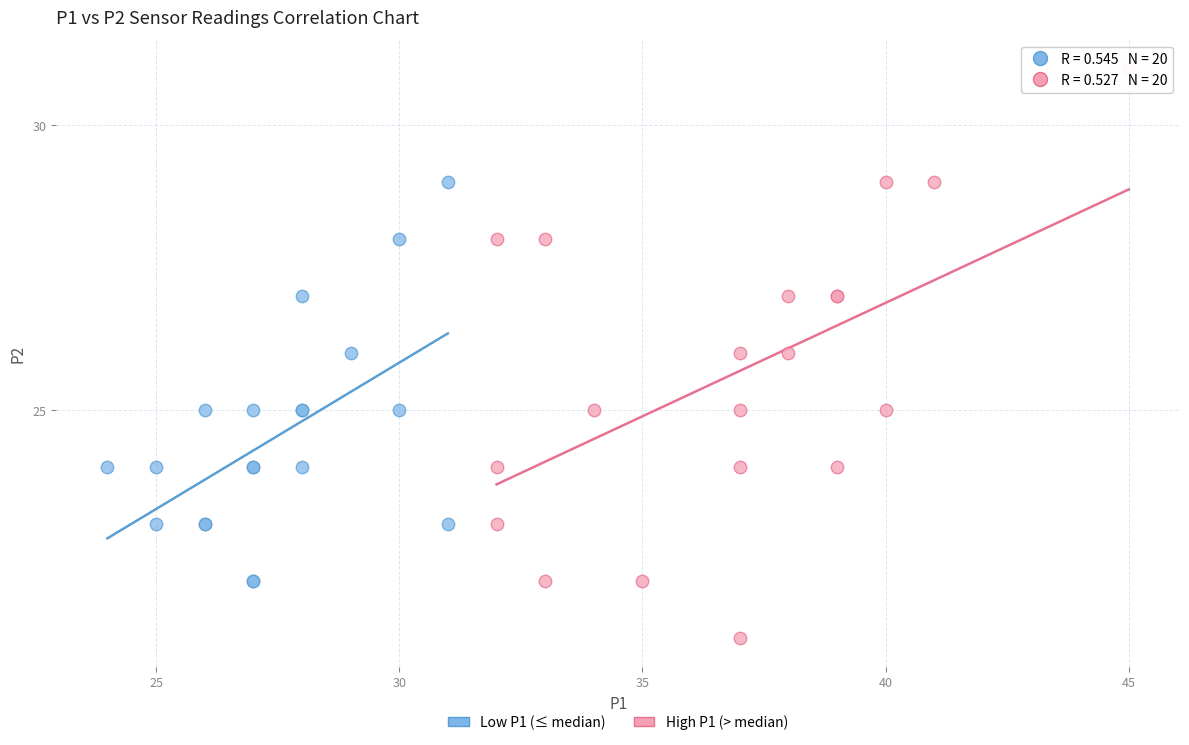

Which series reaches the minimum Y coordinate?

High P1 (> median)